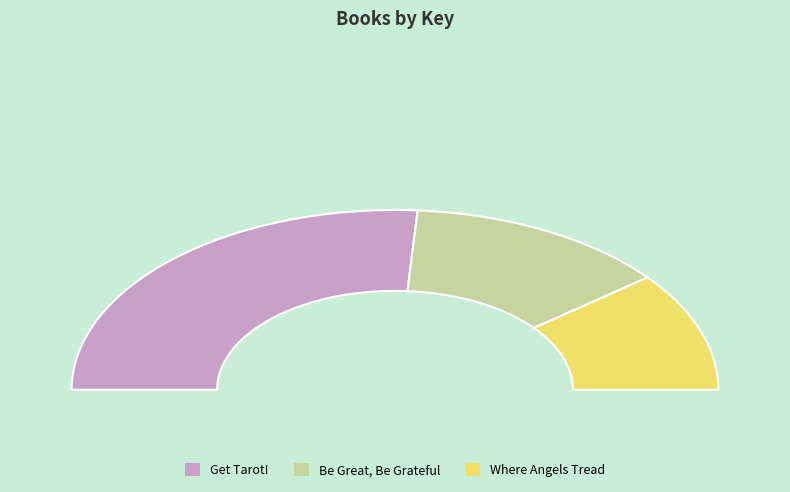

Between Where Angels Tread and Be Great, Be Grateful, which is larger?

Be Great, Be Grateful